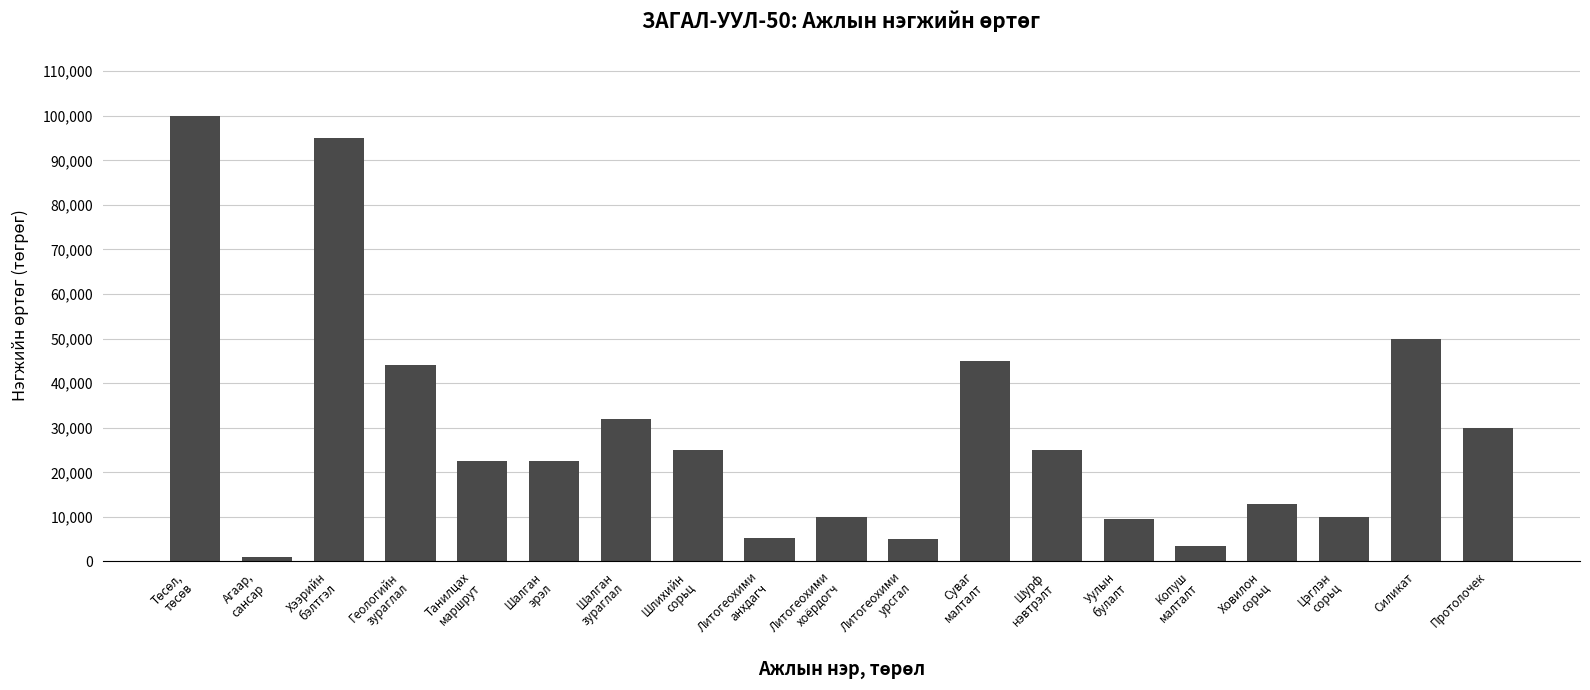

How many data points are less than 22500?

8